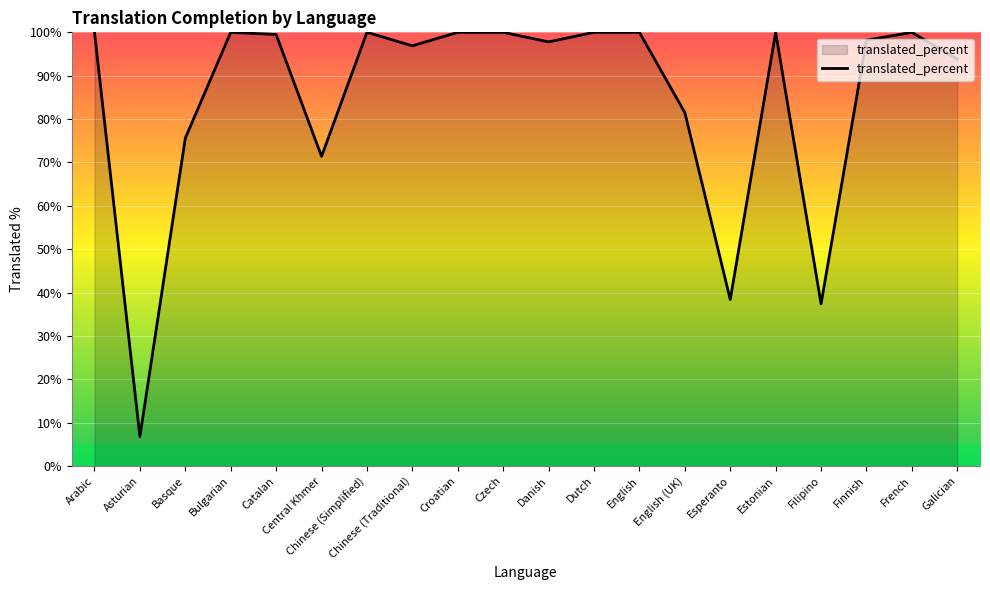

Where does the data first go above 99?

Arabic